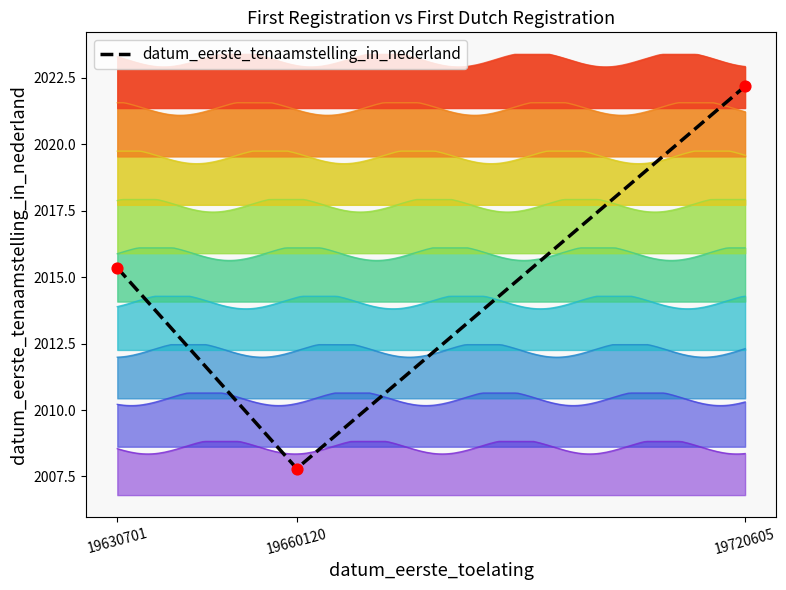

Between 19720605 and 19660120, which is larger?

19720605